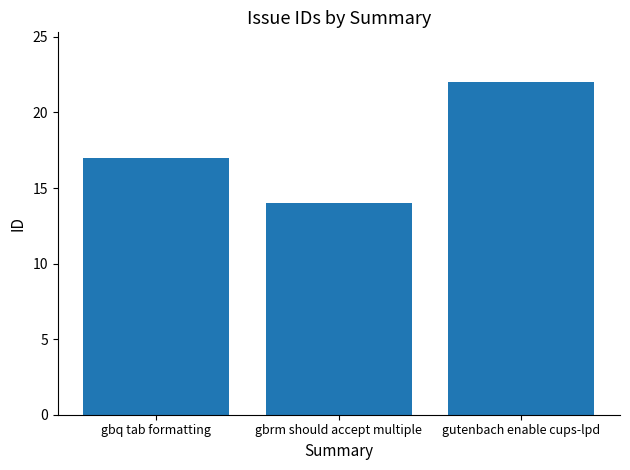

Which has a higher value, gbq tab formatting or gbrm should accept multiple?

gbq tab formatting